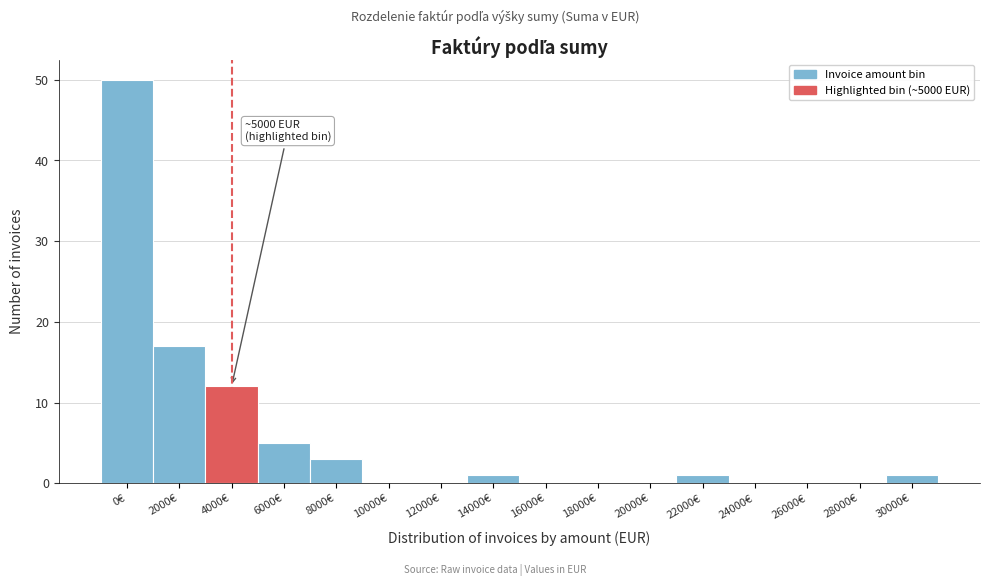

Reading right to left, transcribe all the data shown in this chart.

30000€=1	28000€=0	26000€=0	24000€=0	22000€=1	20000€=0	18000€=0	16000€=0	14000€=1	12000€=0	10000€=0	8000€=3	6000€=5	4000€=12	2000€=17	0€=50